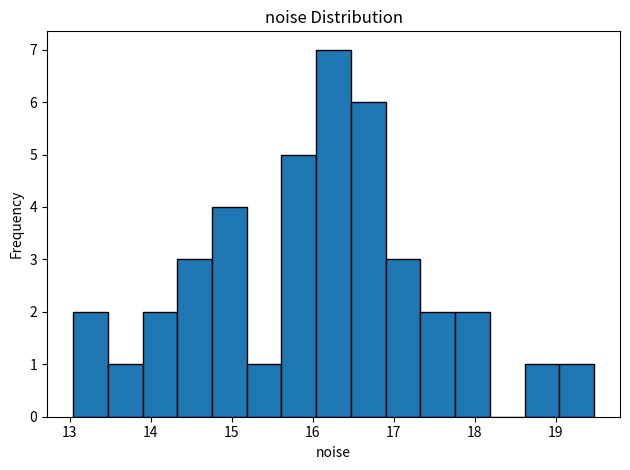

What is the height of the bar covering 18.6 to 19.0 on the x-axis? Neither the bar edges nor the heights are printed on the chart, so give them approximately, as read against the axes.

1